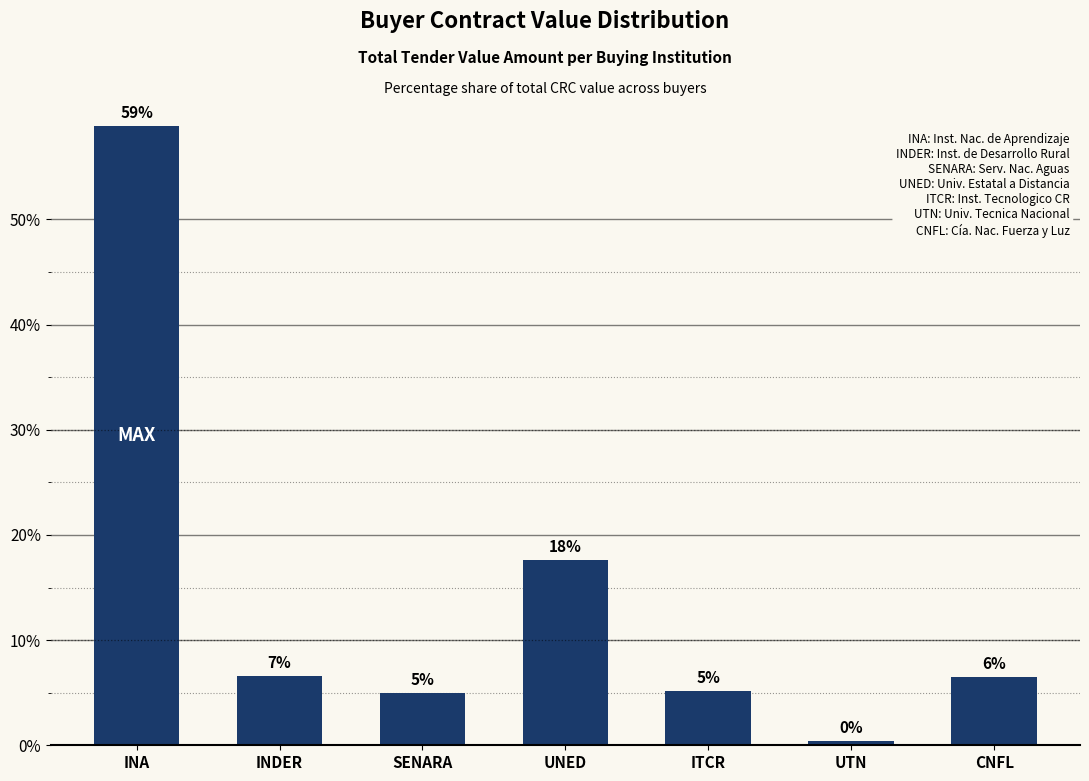

What is the difference between the maximum and minimum values?

58.4